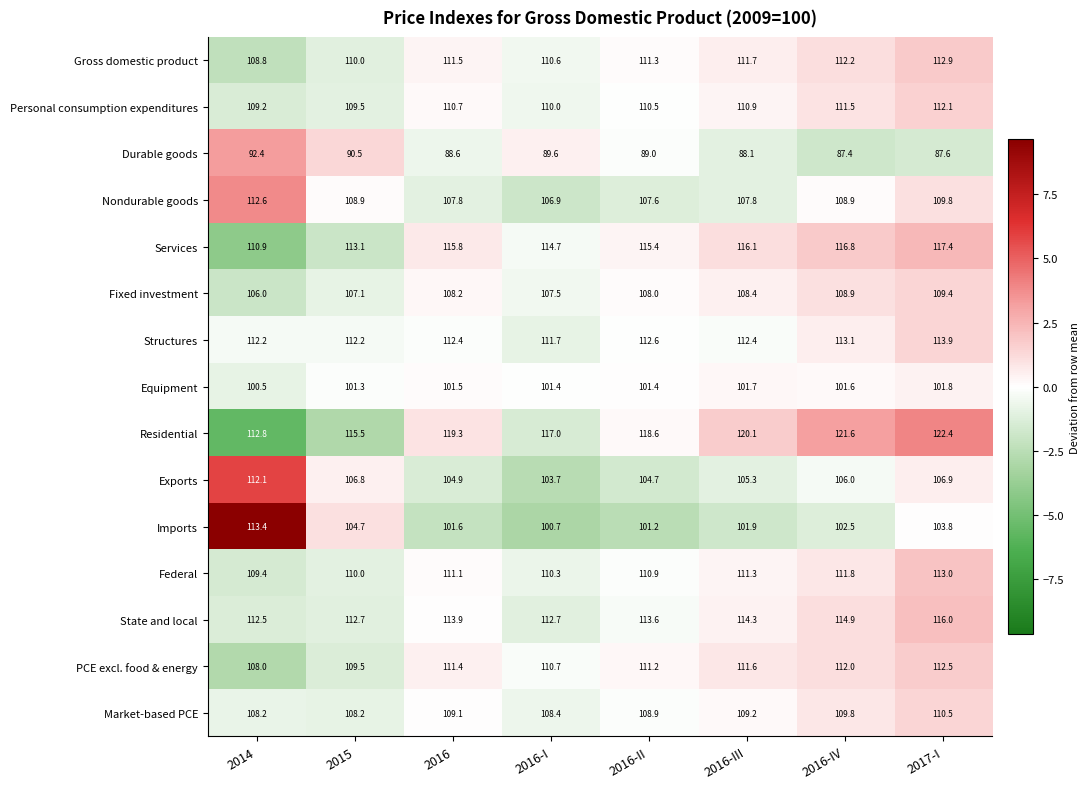

Where does the Gross domestic product series first go above 111?

2016